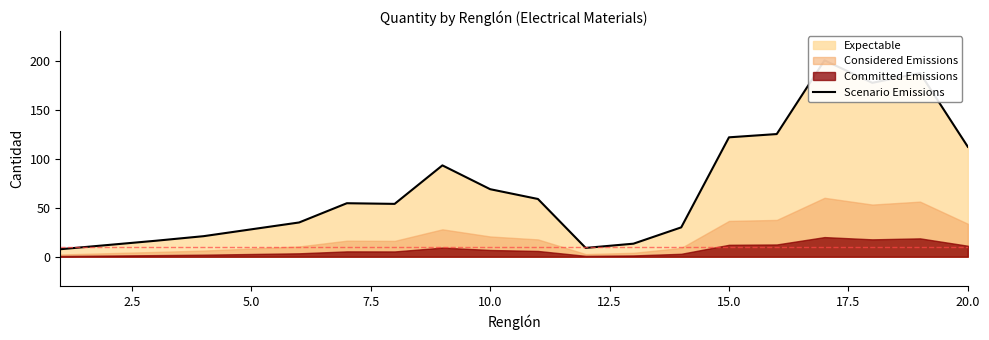

True or false: the data has more than 2 interior local peaks.

True